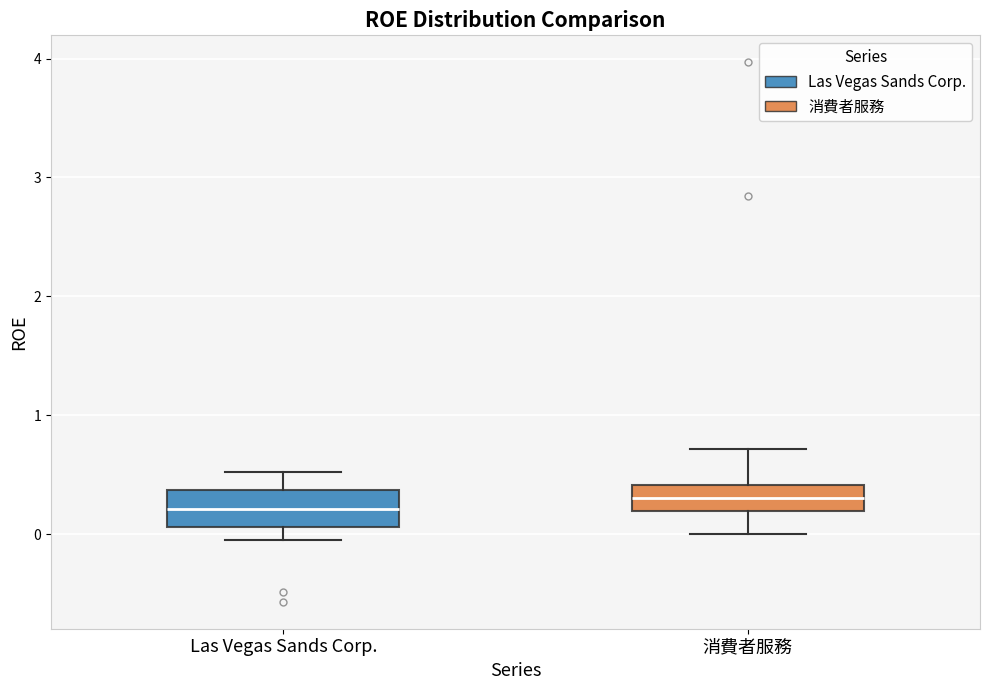

Where does the lower whisker of the box for Las Vegas Sands Corp. end on the y-axis? The values are not printed on the chart, so give them approximately, as read against the axis.

-0.1